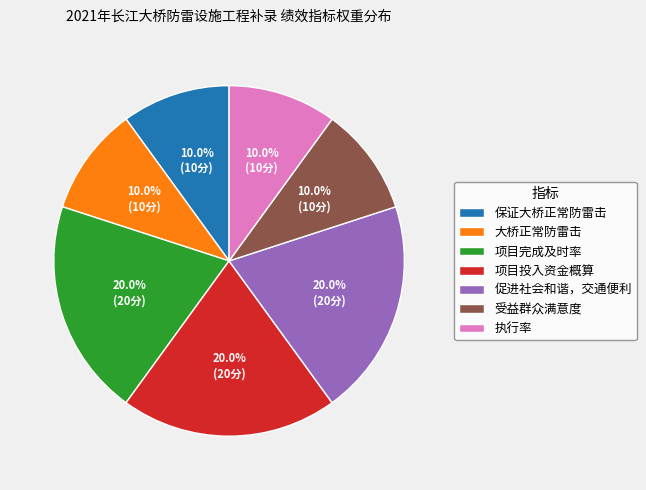

How many slices are in this pie chart?

7